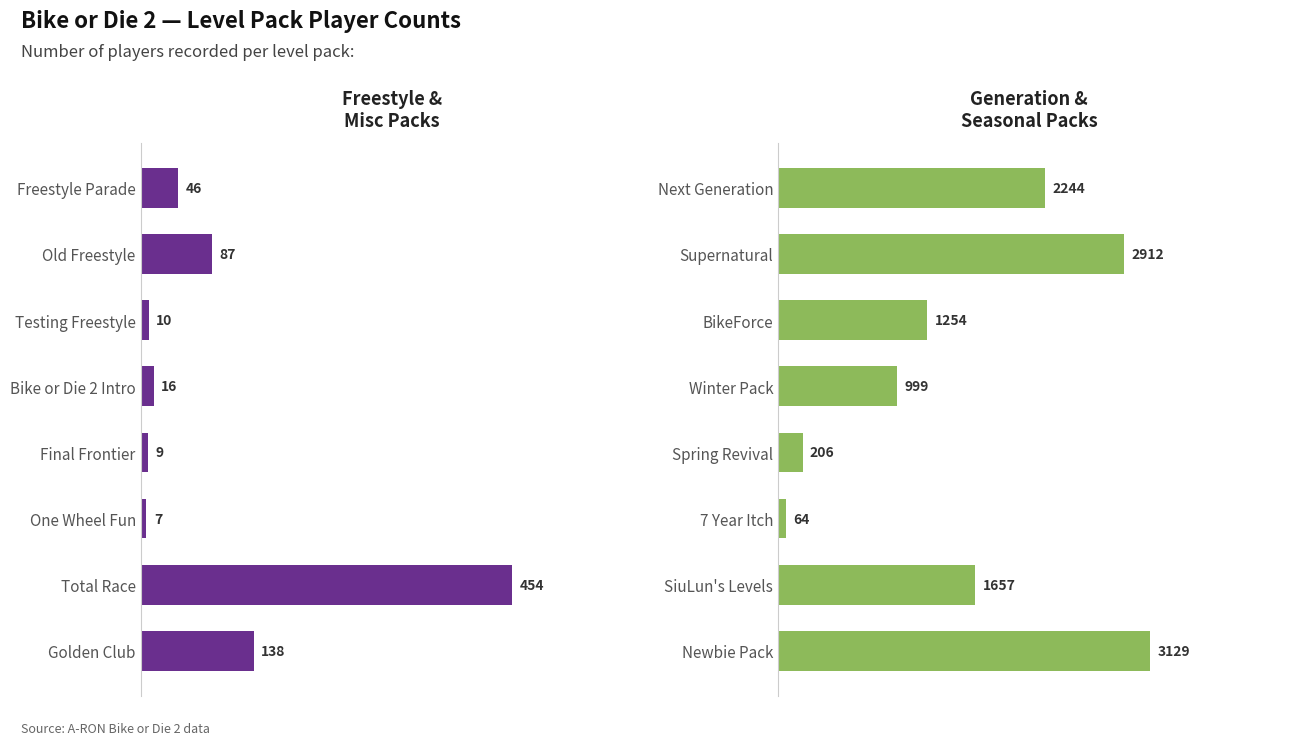

Reading left to right, transcribe all the data shown in this chart.

Freestyle & Misc Packs: 46	87	10	16	9	7	454	138
Generation & Seasonal Packs: 2244	2912	1254	999	206	64	1657	3129